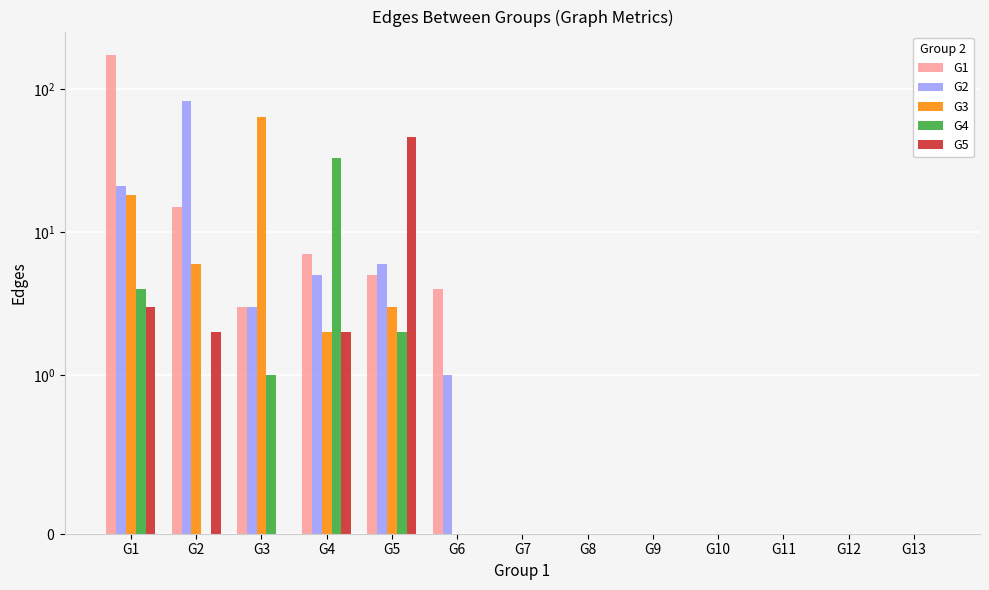

Are the bars horizontal?

No